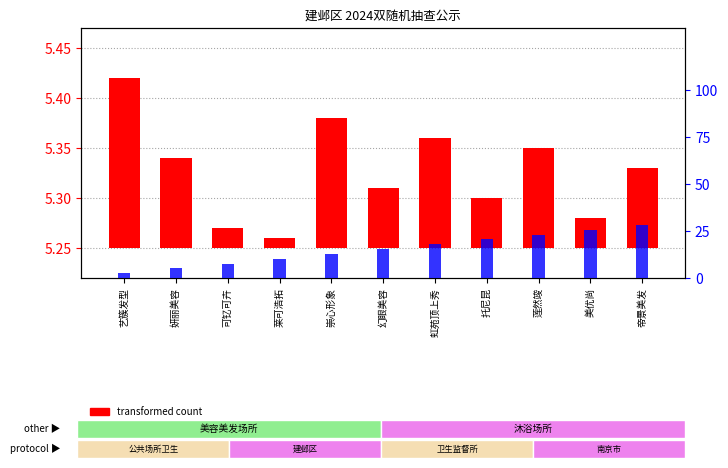

What is the value of the percentile rank within the sample bar at the 3rd from the left?

7.7